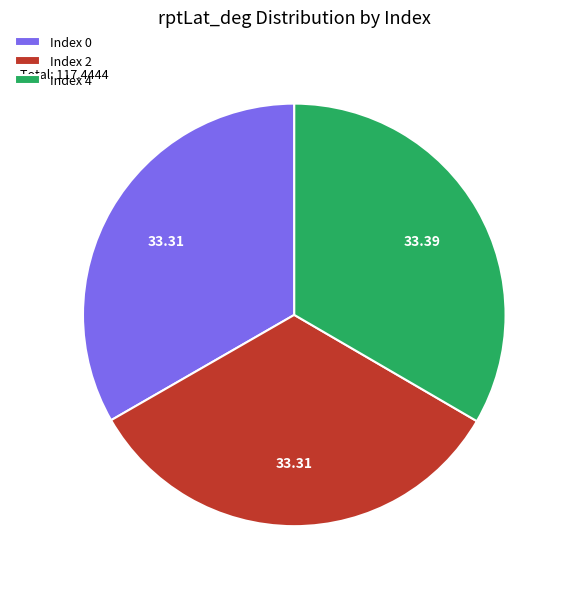

Is there any slice that represents more than half of the pie?

No